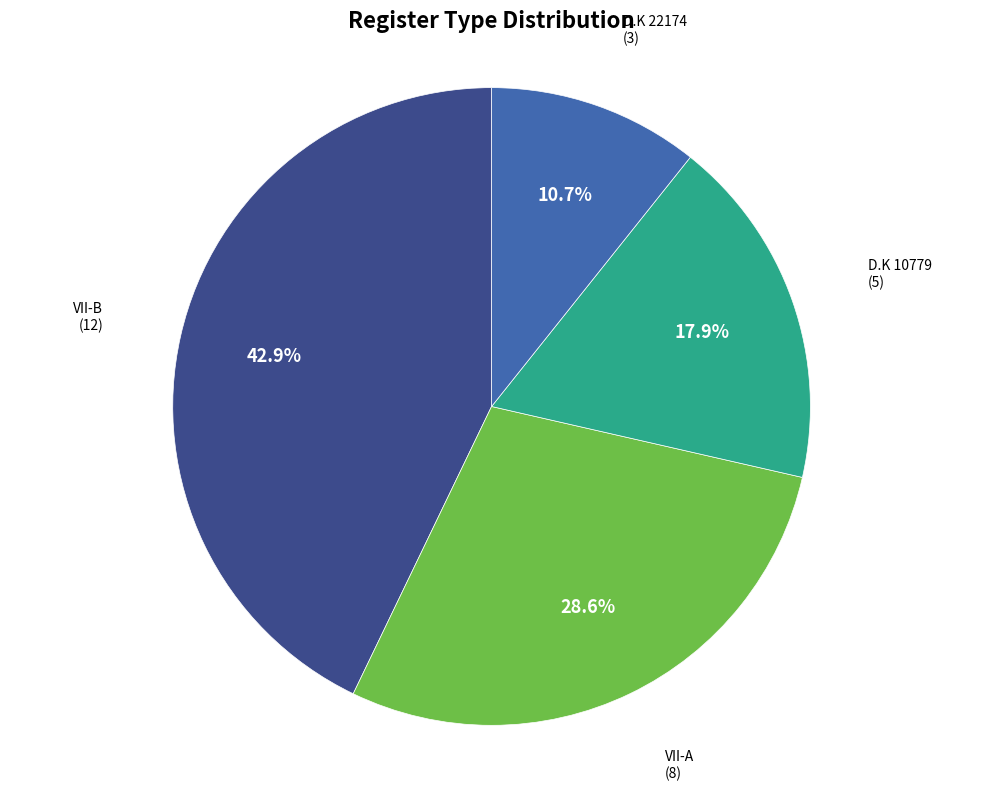

To the nearest percent, what is the difference between the largest and smallest slice percentages?

32%